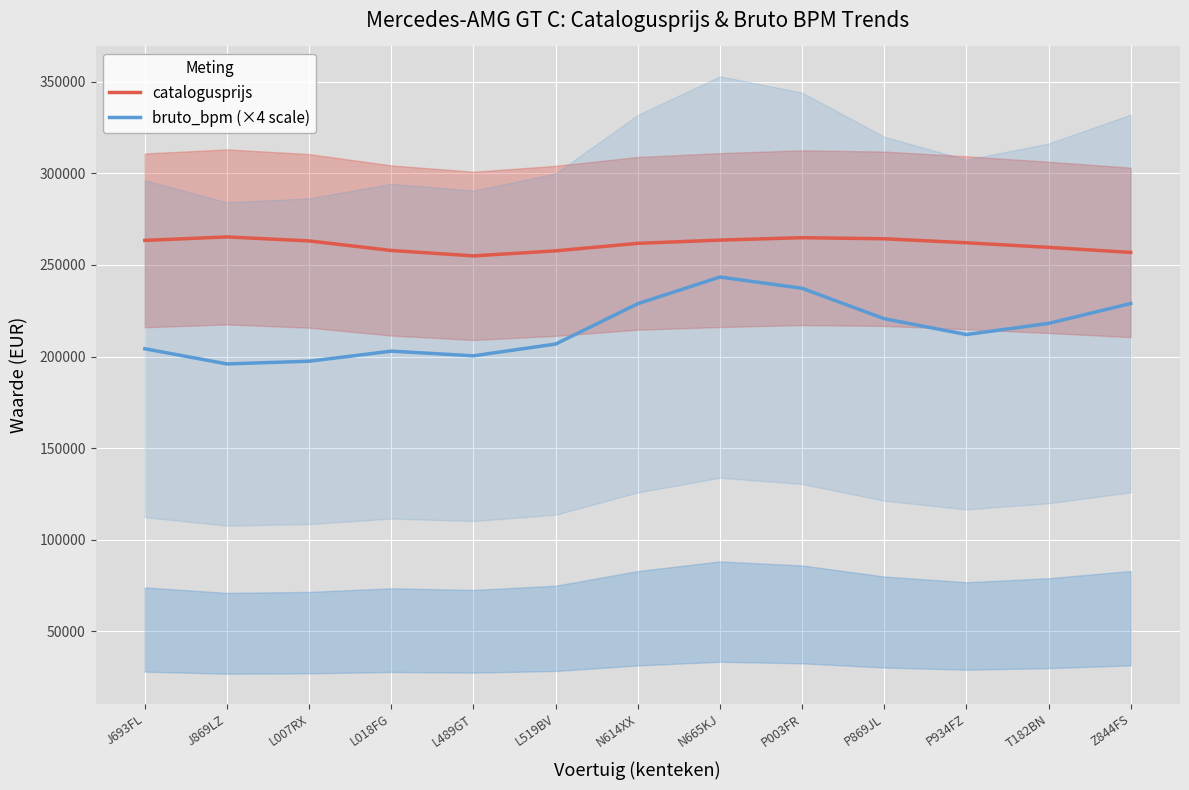

How many values in the catalogusprijs series exceed 262073?

7